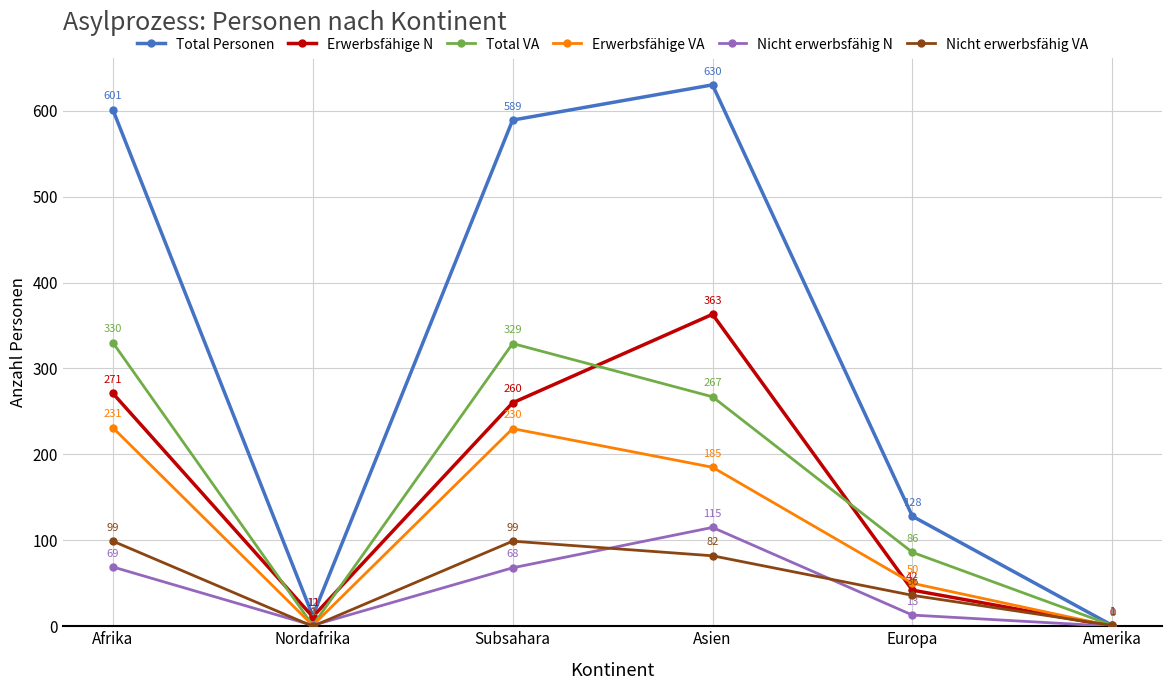

Where is the first local minimum for Nicht erwerbsfähig N?

Nordafrika